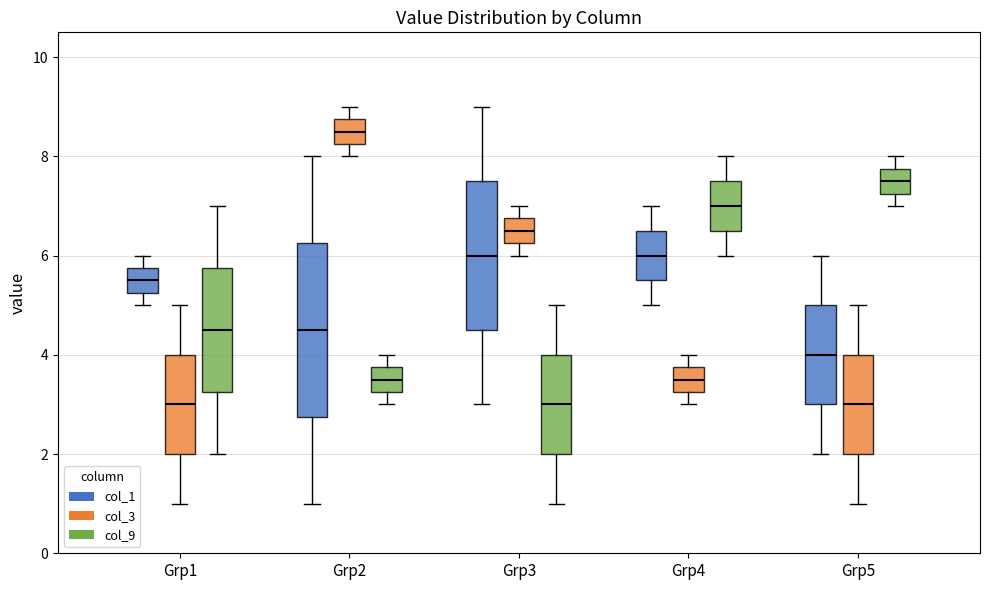

Where is the upper edge of the box for Grp1 (col_1) on the y-axis? The values are not printed on the chart, so give them approximately, as read against the axis.

5.8